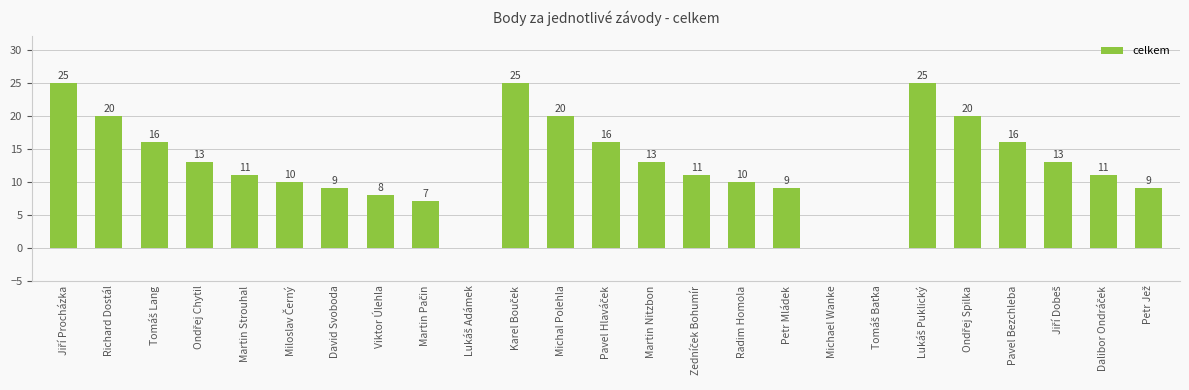

Is it true that the value at Richard Dostál is 28?

False